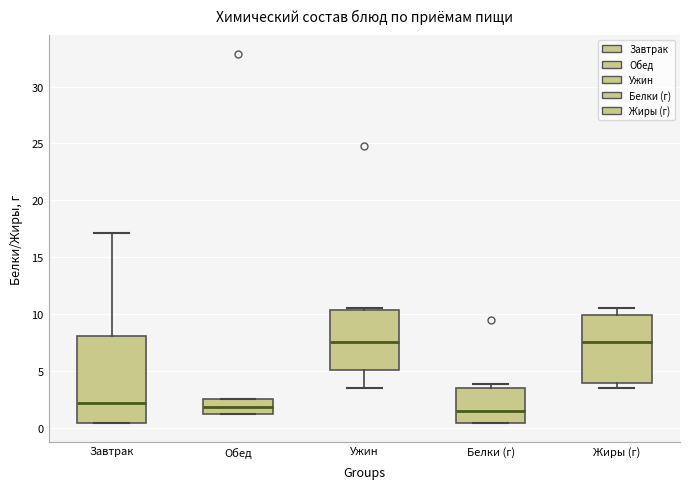

Which box is the tallest, from its lower edge to its upper edge?

Завтрак